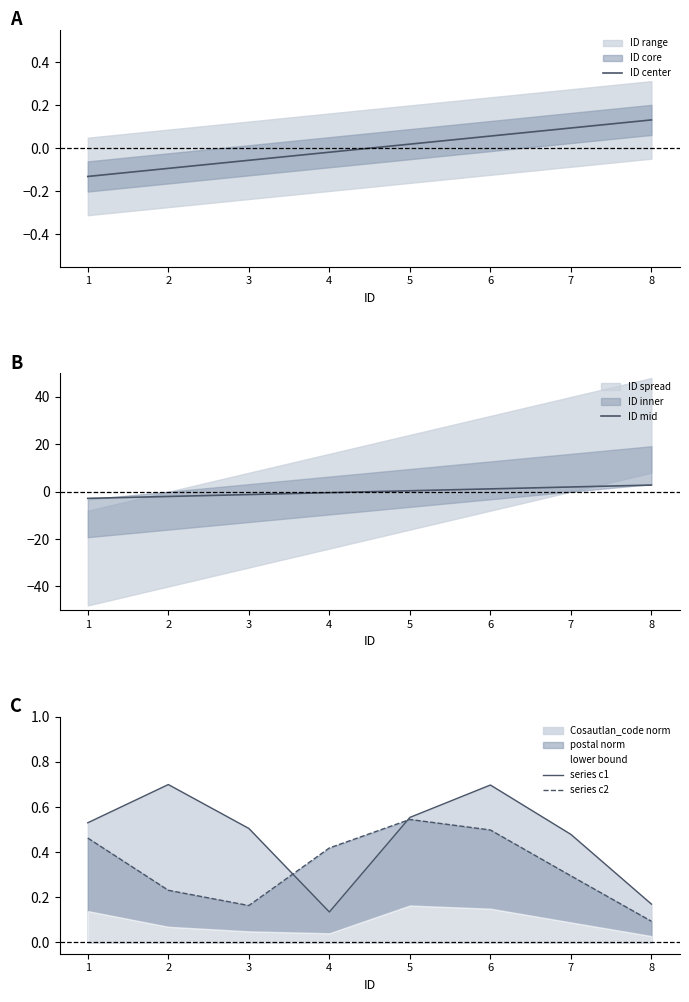

True or false: series c2 and series c1 cross at least once.

True